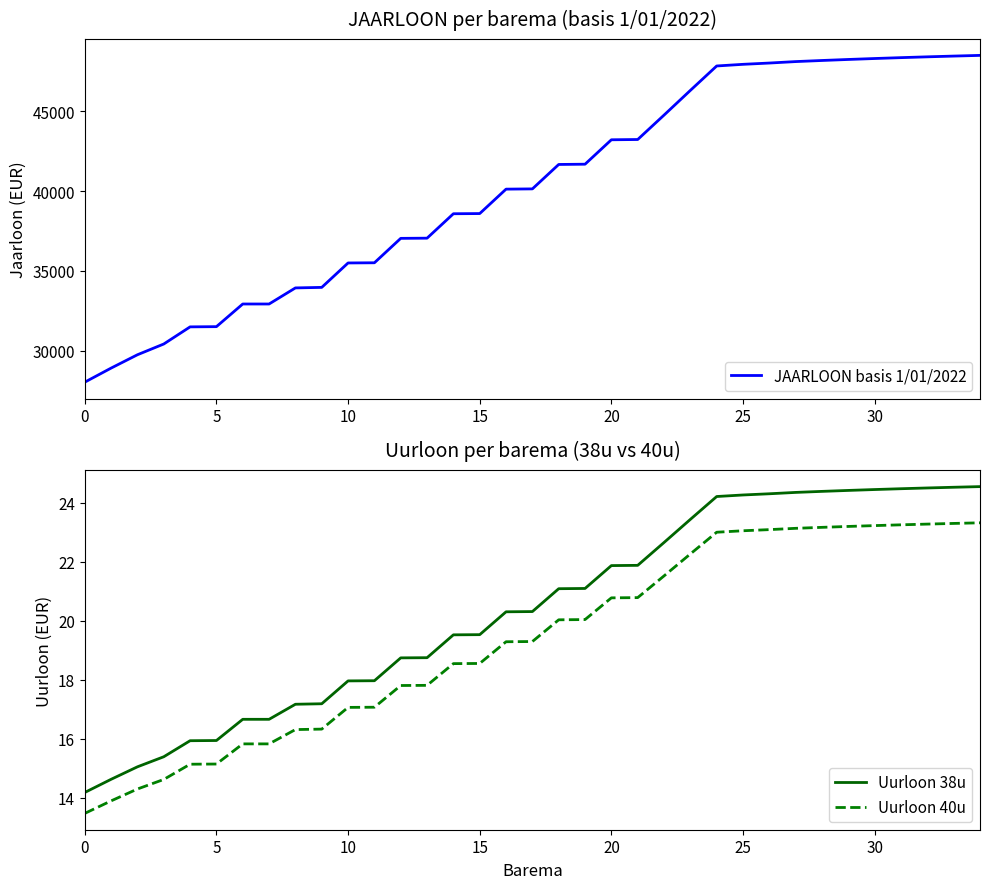

True or false: Uurloon 38u and JAARLOON basis 1/01/2022 cross at least once.

False